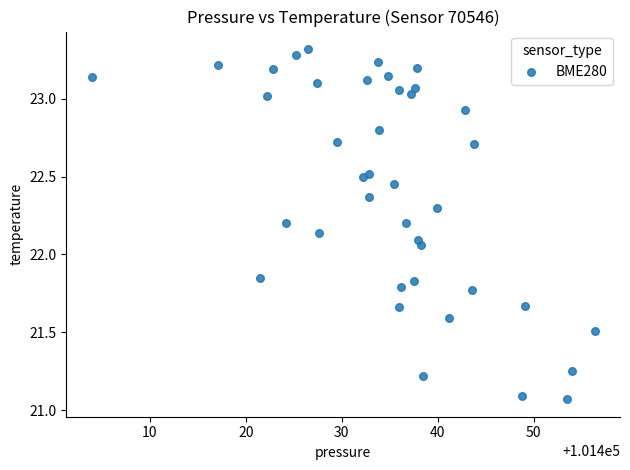

What is the range of X values (max minus min)?

52.4